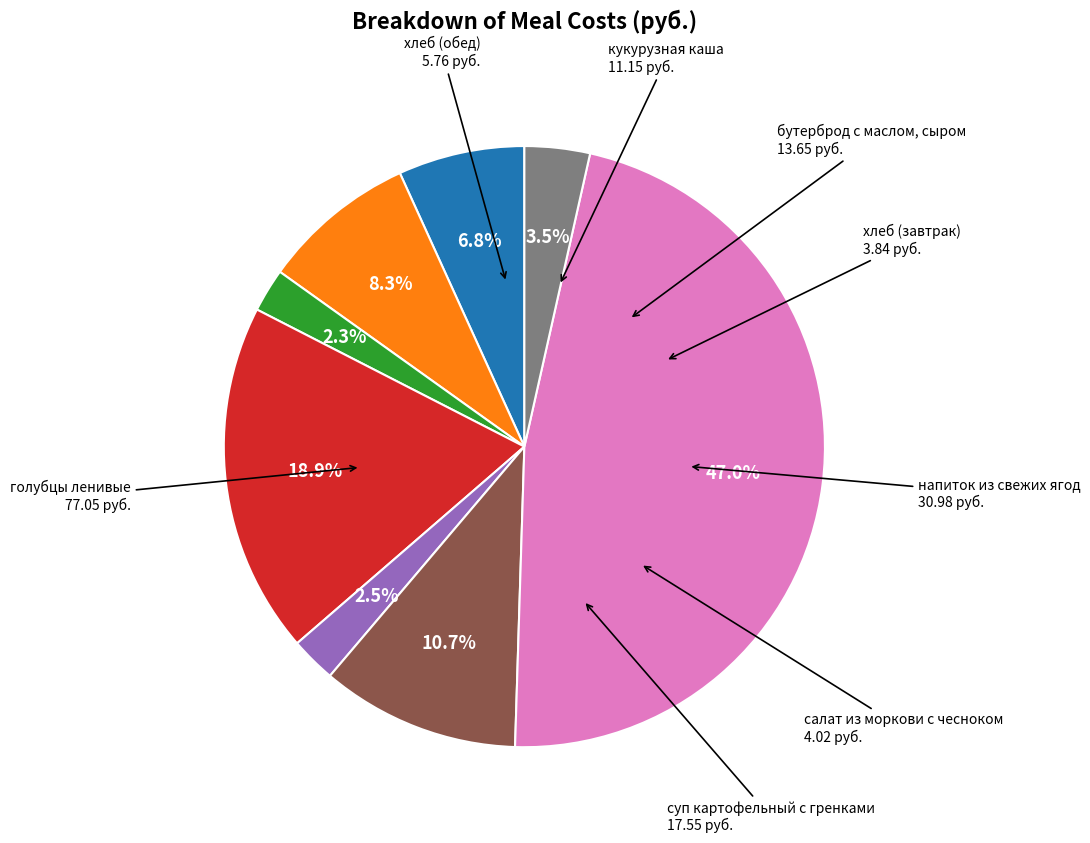

Does any single category account for the majority?

No